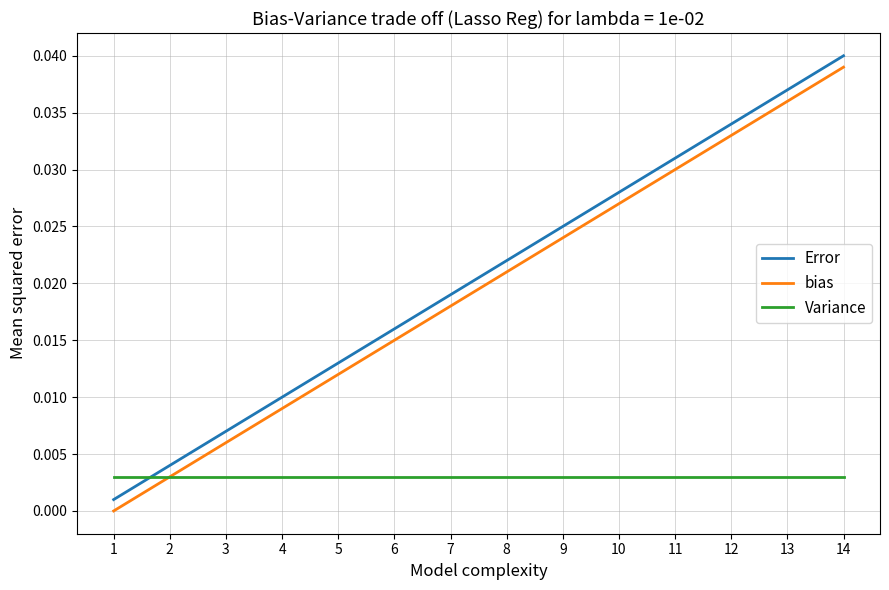

Is this an area chart (filled region under the line)?

No